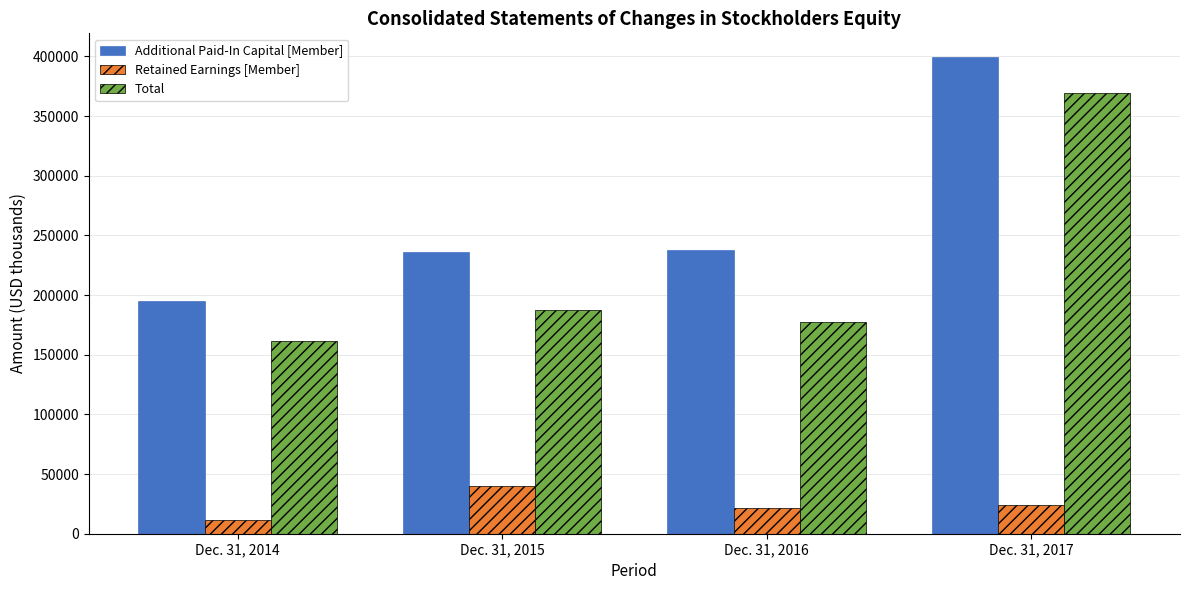

Which series changed the most between Dec. 31, 2014 and Dec. 31, 2017?

Total